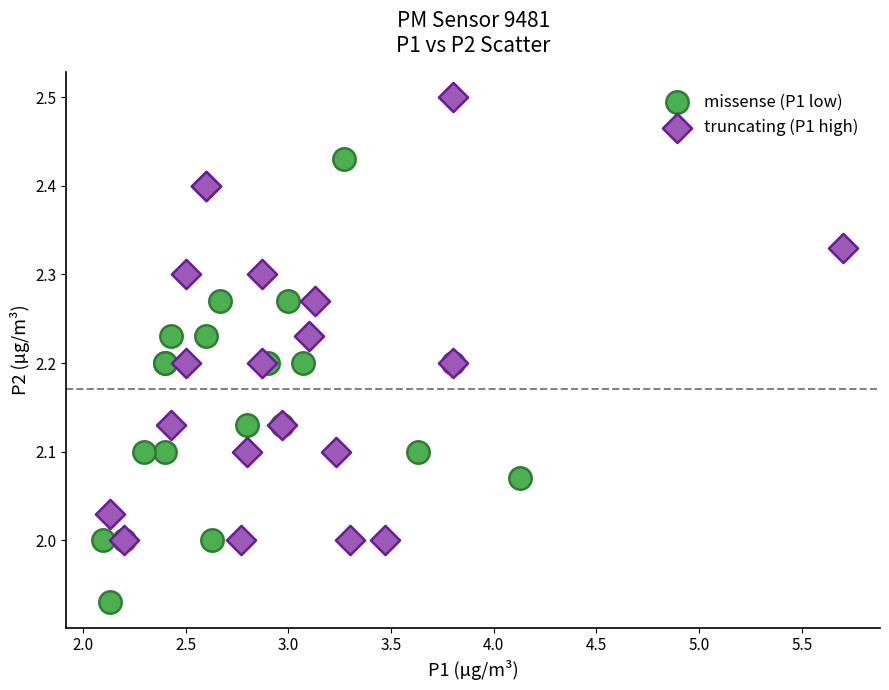

Which series reaches the minimum Y coordinate?

missense (P1 low)